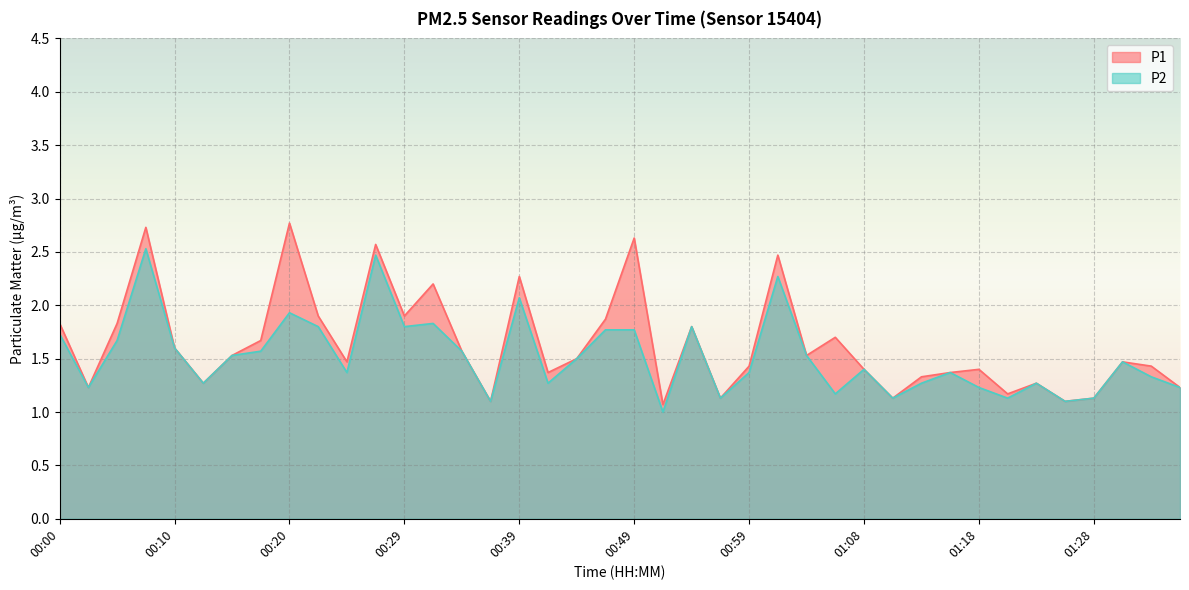

Between 00:20 and 00:37, which series saw the biggest shift?

P1